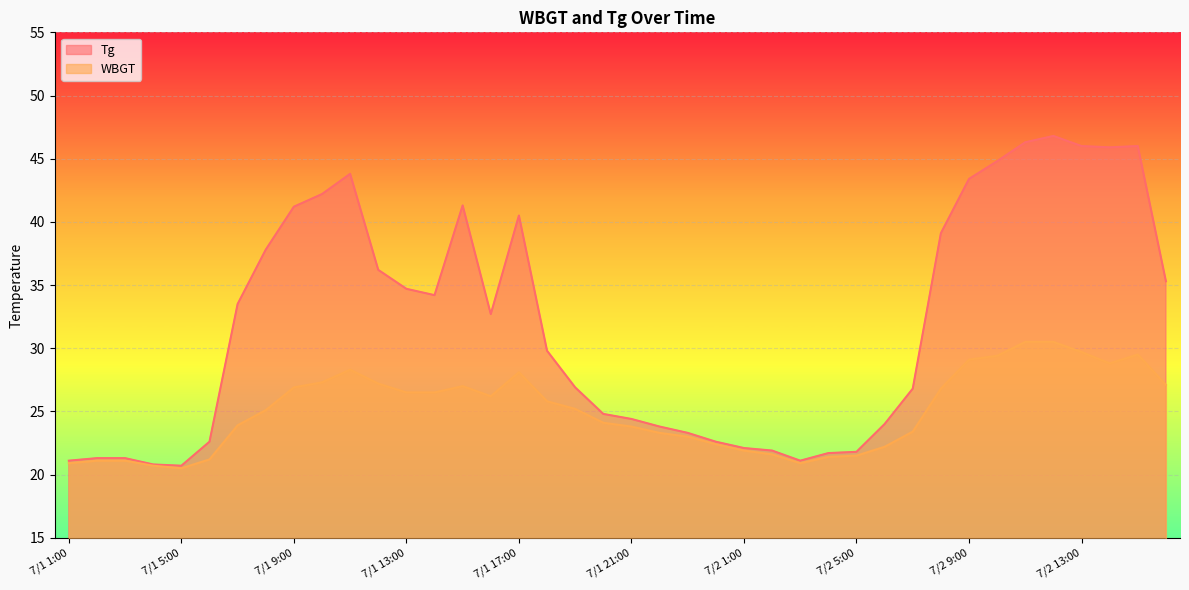

Reading left to right, list all the values displayed in this chart.

WBGT: 20.9	21.1	21.1	20.7	20.5	21.2	23.9	25.1	26.9	27.3	28.3	27.2	26.5	26.5	27.0	26.2	28.1	25.8	25.2	24.1	23.8	23.3	23.0	22.4	21.9	21.6	20.9	21.4	21.5	22.2	23.4	26.8	29.1	29.4	30.5	30.5	29.7	28.8	29.5	27.1
Tg: 21.1	21.3	21.3	20.8	20.7	22.6	33.5	37.8	41.2	42.2	43.8	36.2	34.7	34.2	41.3	32.7	40.5	29.8	26.9	24.8	24.4	23.8	23.3	22.6	22.1	21.9	21.1	21.7	21.8	24.0	26.8	39.1	43.4	44.8	46.3	46.8	46.0	45.9	46.0	35.3